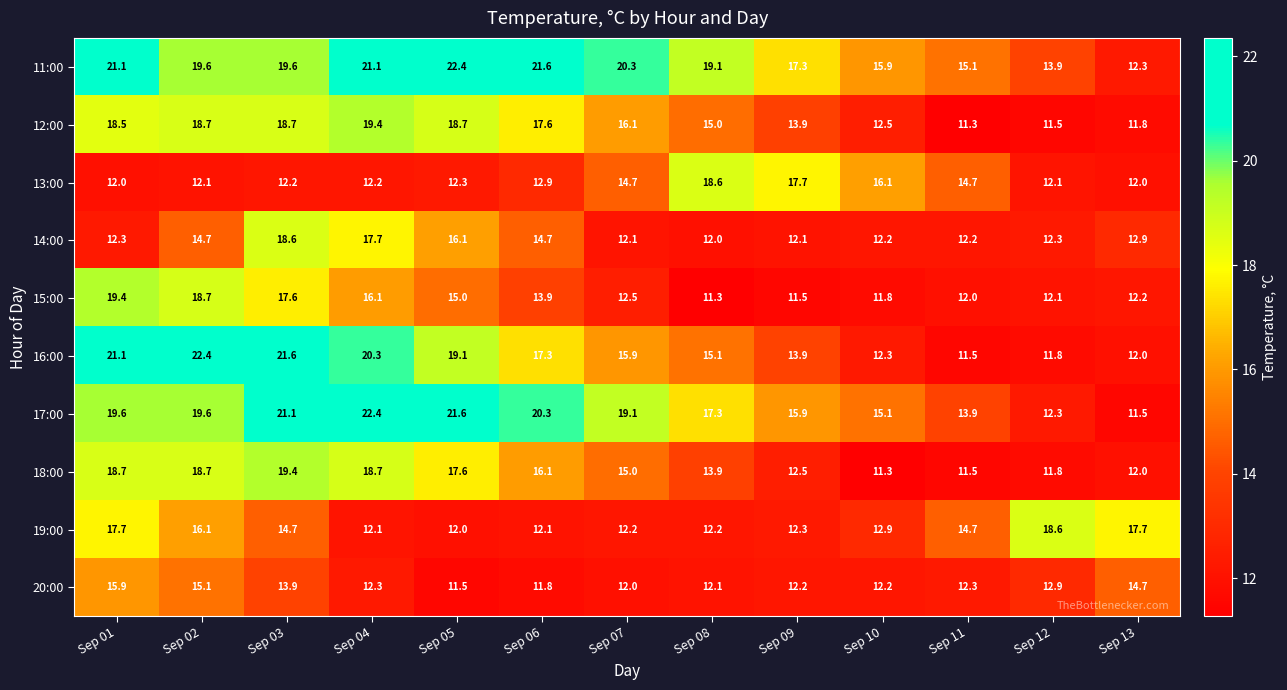

What is the difference between the 19:00 values at Sep 13 and Sep 08?

5.5